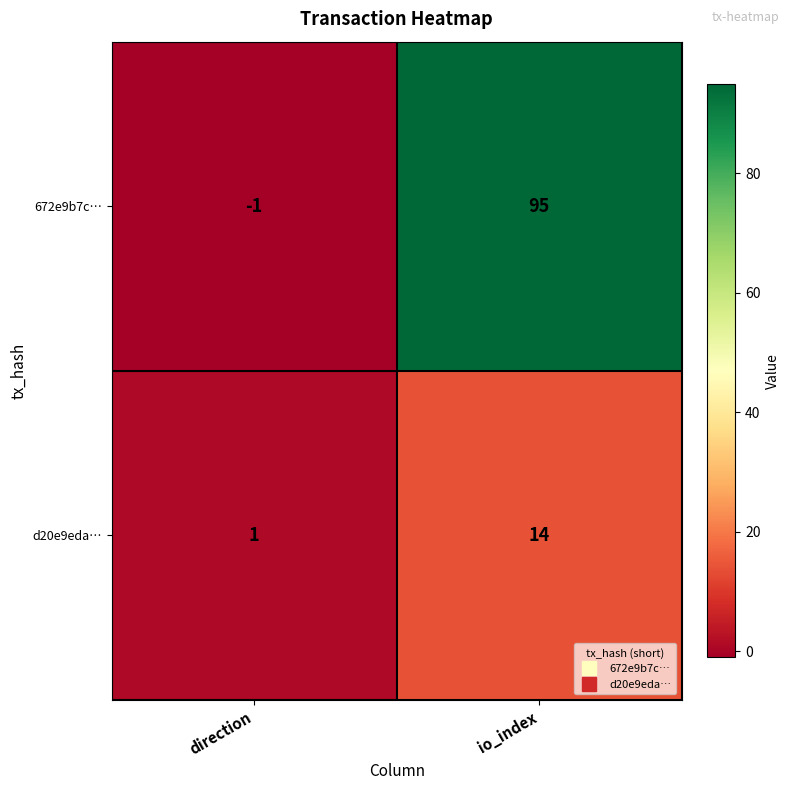

How many data points does each series have?

2